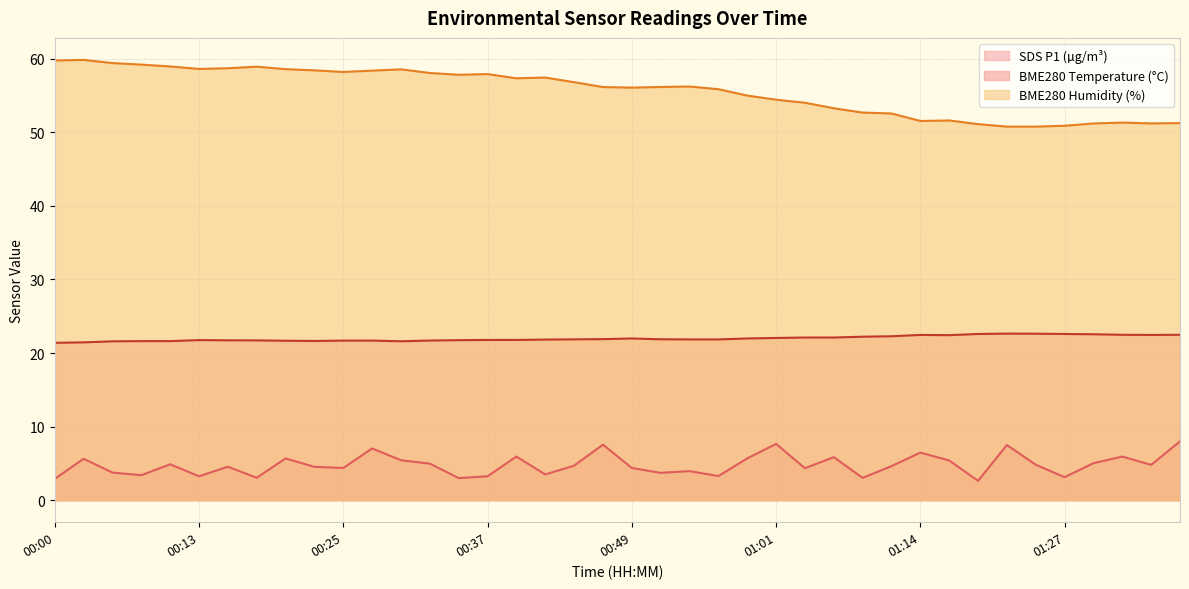

Reading left to right, what are all the values shown in this chart?

SDS_P1: 00:00=2.9	00:03=5.6	00:05=3.8	00:08=3.4	00:10=4.9	00:13=3.2	00:15=4.5	00:18=3.0	00:20=5.7	00:22=4.5	00:25=4.4	00:27=7.0	00:30=5.4	00:32=5.0	00:35=3.0	00:37=3.2	00:39=5.9	00:42=3.5	00:44=4.7	00:47=7.5	00:49=4.4	00:52=3.7	00:54=4.0	00:56=3.3	00:59=5.7	01:01=7.7	01:04=4.3	01:06=5.8	01:09=3.0	01:11=4.6	01:14=6.5	01:17=5.4	01:19=2.6	01:22=7.5	01:24=4.8	01:27=3.1	01:29=5.0	01:32=5.9	01:34=4.8	01:36=8.0
BME280_temperature: 00:00=21.4	00:03=21.4	00:05=21.6	00:08=21.6	00:10=21.6	00:13=21.8	00:15=21.7	00:18=21.7	00:20=21.7	00:22=21.6	00:25=21.7	00:27=21.7	00:30=21.6	00:32=21.7	00:35=21.8	00:37=21.8	00:39=21.8	00:42=21.8	00:44=21.9	00:47=21.9	00:49=22.0	00:52=21.9	00:54=21.9	00:56=21.9	00:59=22.0	01:01=22.1	01:04=22.1	01:06=22.1	01:09=22.2	01:11=22.3	01:14=22.5	01:17=22.4	01:19=22.6	01:22=22.6	01:24=22.6	01:27=22.6	01:29=22.6	01:32=22.5	01:34=22.5	01:36=22.5
BME280_humidity: 00:00=59.8	00:03=59.8	00:05=59.4	00:08=59.2	00:10=59.0	00:13=58.6	00:15=58.7	00:18=58.9	00:20=58.6	00:22=58.4	00:25=58.2	00:27=58.4	00:30=58.6	00:32=58.1	00:35=57.8	00:37=57.9	00:39=57.3	00:42=57.4	00:44=56.8	00:47=56.1	00:49=56.1	00:52=56.2	00:54=56.2	00:56=55.9	00:59=55.0	01:01=54.4	01:04=54.0	01:06=53.3	01:09=52.7	01:11=52.6	01:14=51.5	01:17=51.6	01:19=51.1	01:22=50.8	01:24=50.8	01:27=50.9	01:29=51.2	01:32=51.3	01:34=51.2	01:36=51.2